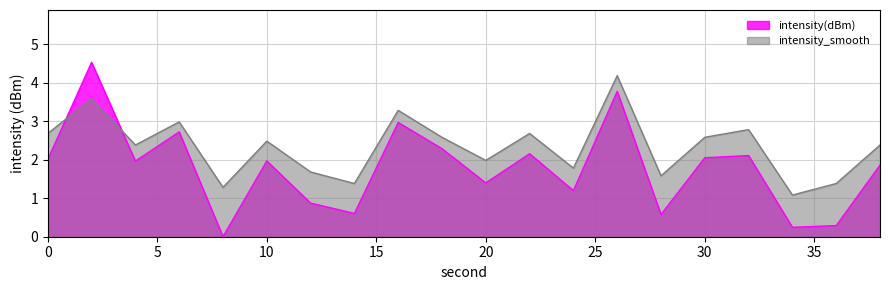

Between which two adjacent categories do intensity_smooth and intensity(dBm) first intersect?

0 and 2